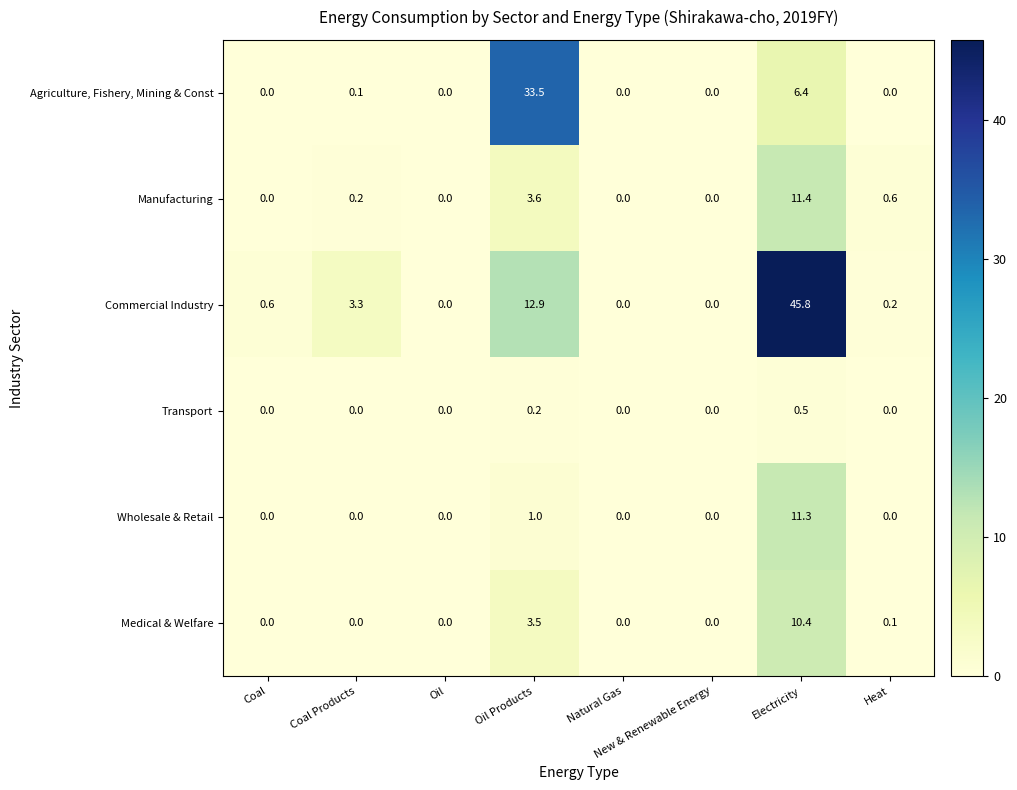

At which category is the sum across all series the highest?

Electricity